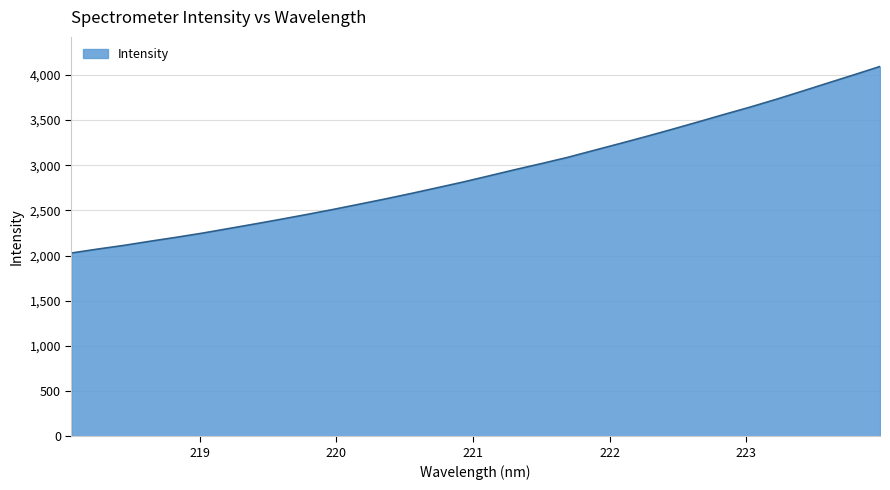

What is the difference between the maximum and minimum values?

2064.3